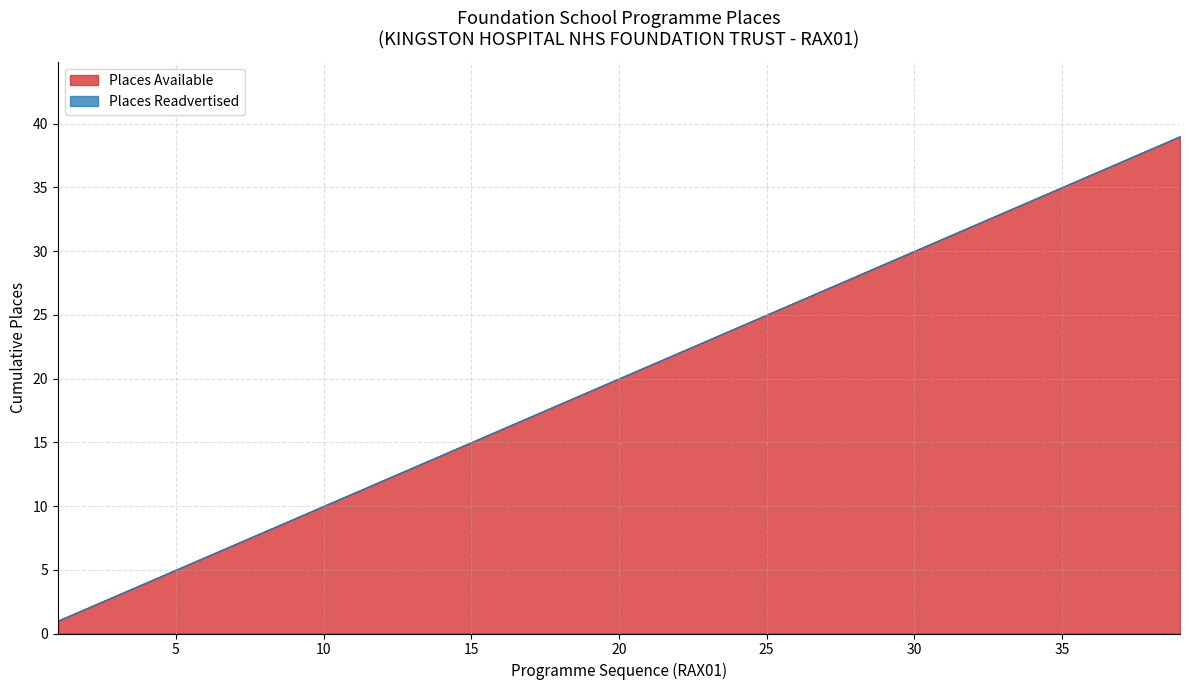

Does the chart have visible grid lines?

Yes